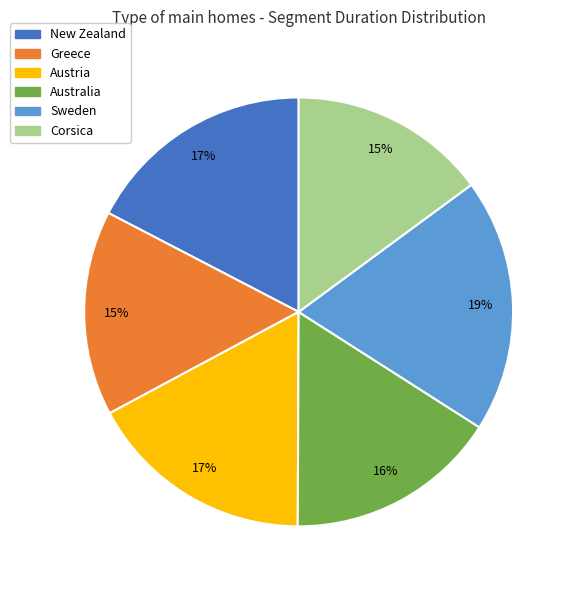

To the nearest percent, what is the average slice percentage?

17%